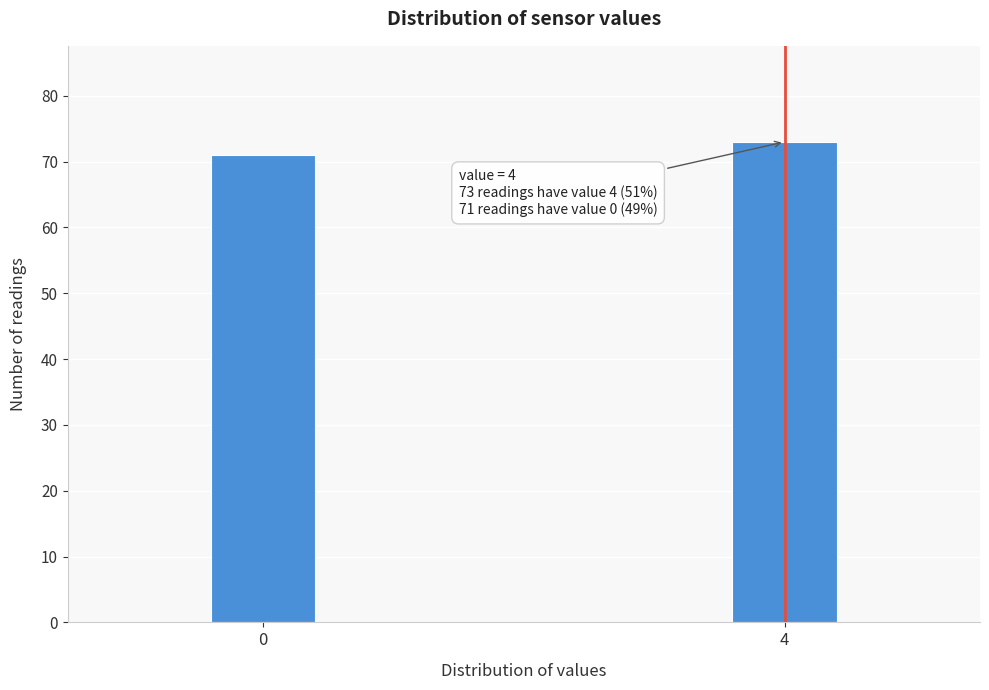

Reading right to left, extract all data points from this chart.

73	71